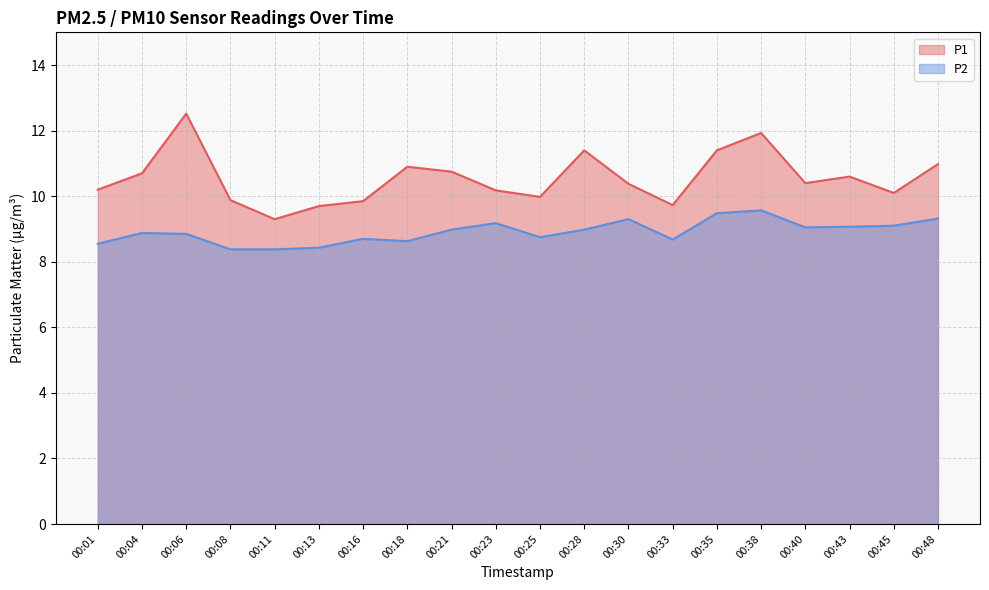

True or false: P2 and P1 cross at least once.

False